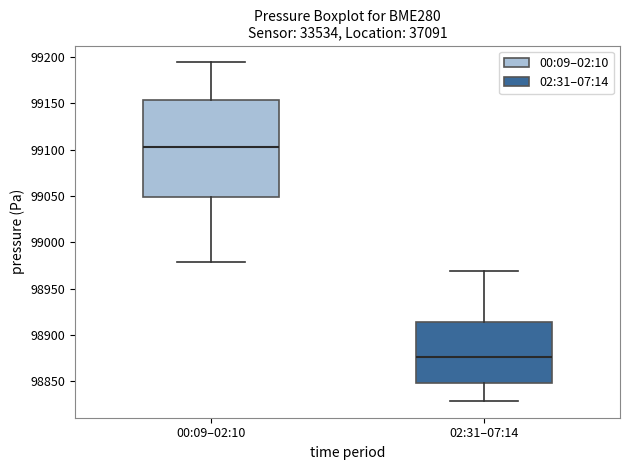

Reading left to right, transcribe this box plot: for each box, give where its median line is, the range the box spans, and where its two whiskers end, as read against the y-axis. The values are not printed on the chart, so give them approximately, as read against the axis.

00:09–02:10: median 99105, box 99050 to 99155, whiskers 98980 to 99195
02:31–07:14: median 98875, box 98850 to 98915, whiskers 98830 to 98970